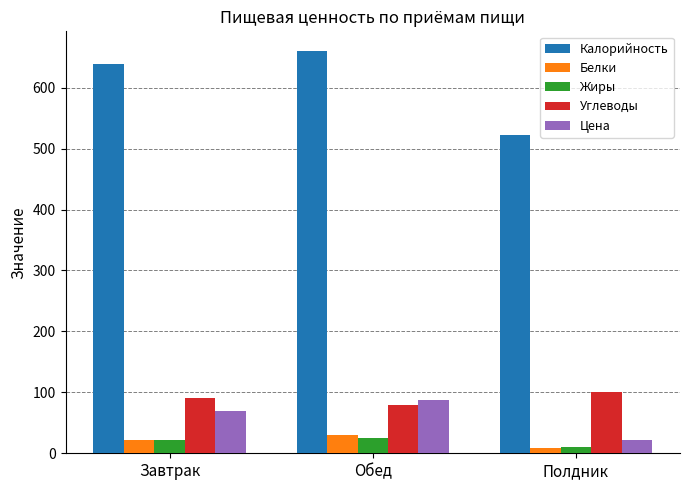

At which category does the chart reach its peak across all series?

Обед